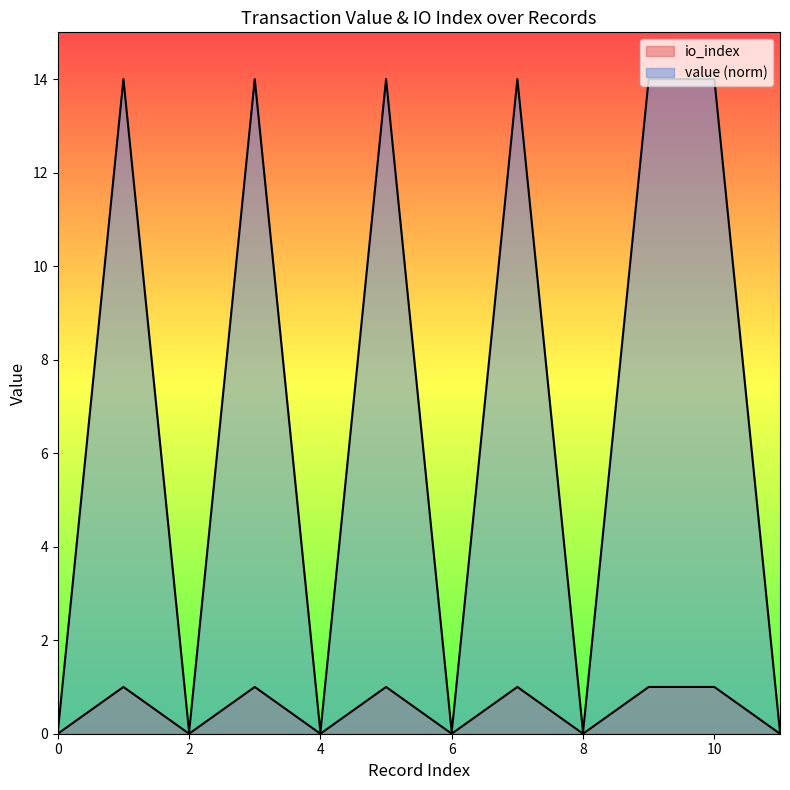

Is it true that io_index equals 0.0 at 8?

True